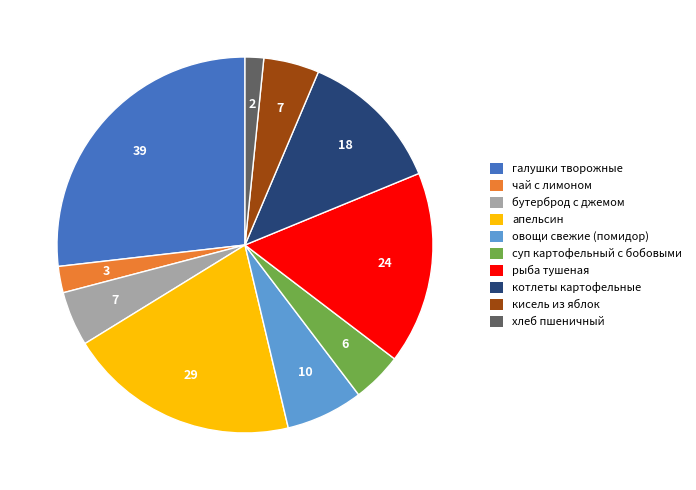

Is there a majority slice in this chart?

No